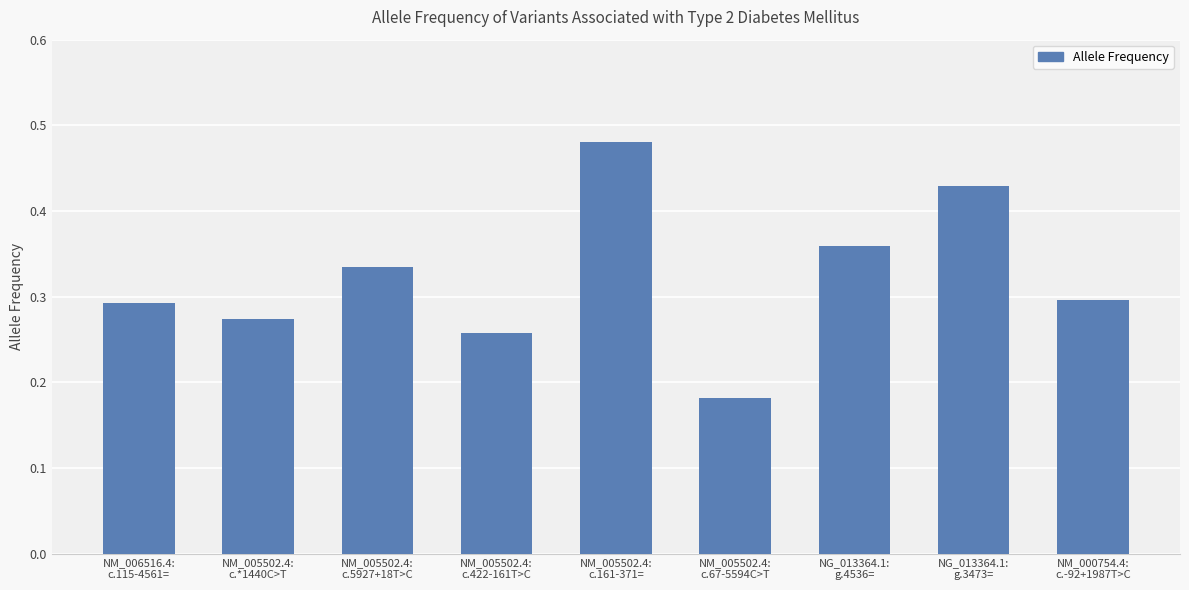

How many values are between 0 and 1?

9